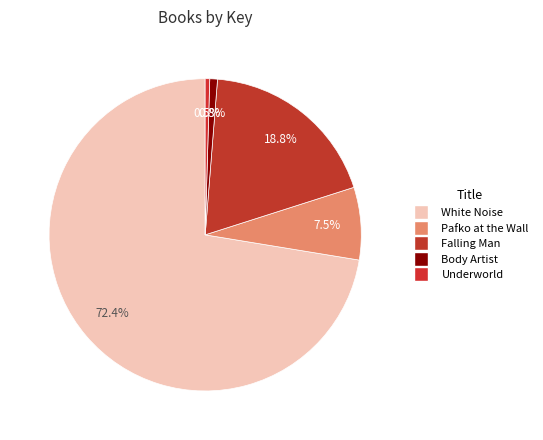

Count the number of slices in the pie.

5